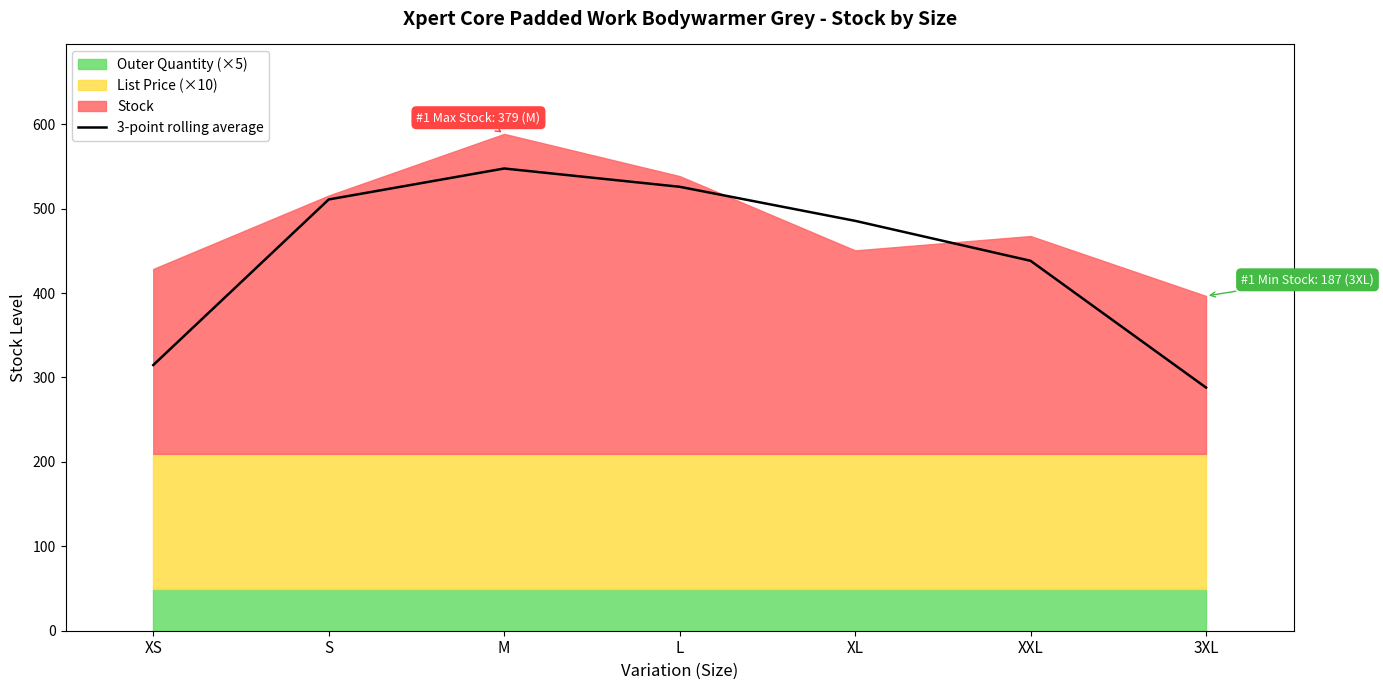

What is the lowest value of the 3-point rolling average series?

288.0